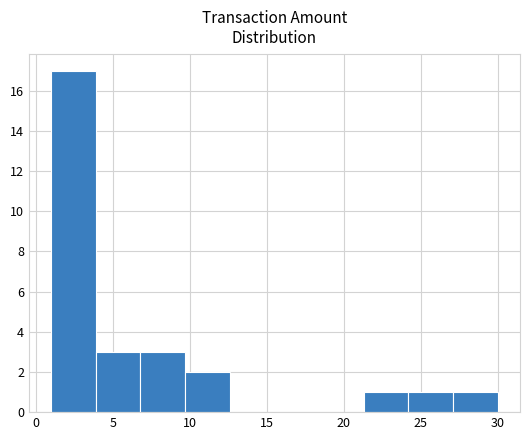

Reading left to right, transcribe this chart: for each bar, give the range it covers on the x-axis and its height. Neither the bar edges nor the heights are printed on the chart, so give them approximately, as read against the axes.

1.0 to 3.9: 17
3.9 to 6.8: 3
6.8 to 9.7: 3
9.7 to 12.6: 2
12.6 to 15.5: 0
15.5 to 18.4: 0
18.4 to 21.3: 0
21.3 to 24.2: 1
24.2 to 27.1: 1
27.1 to 30.0: 1